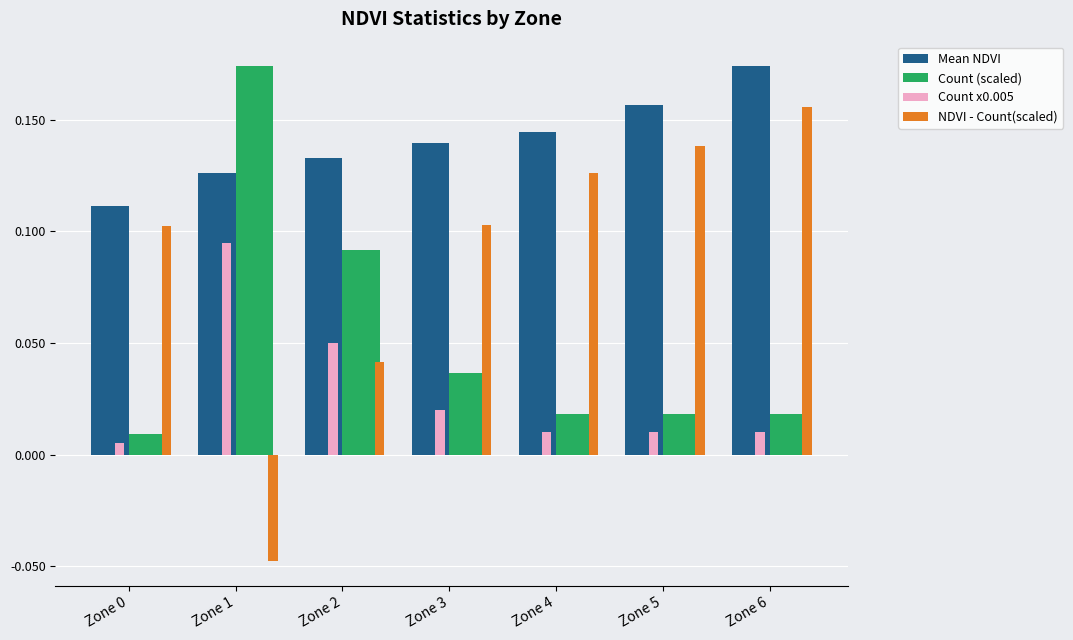

Rank the series at Zone 1 from lowest to highest value.

NDVI - Count(scaled), Count x0.005, Mean NDVI, Count (scaled)